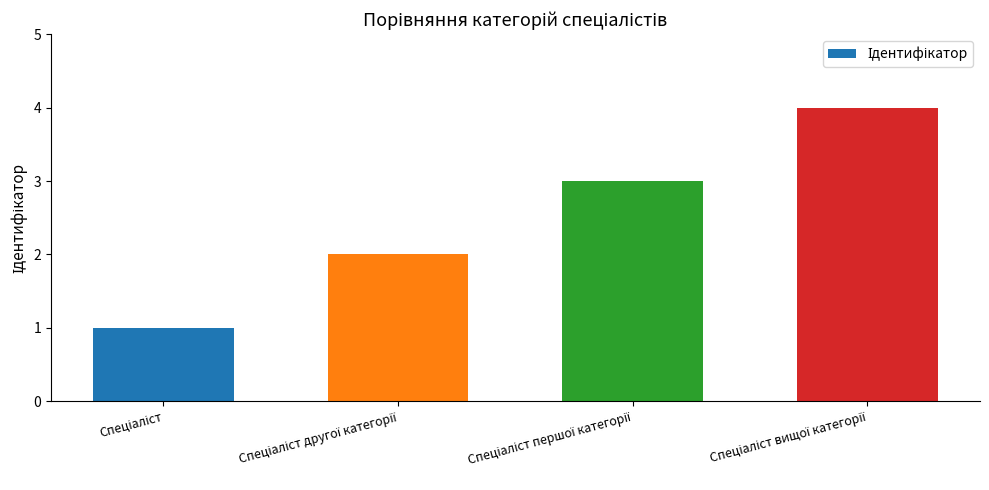

What is the maximum value shown in the chart?

4